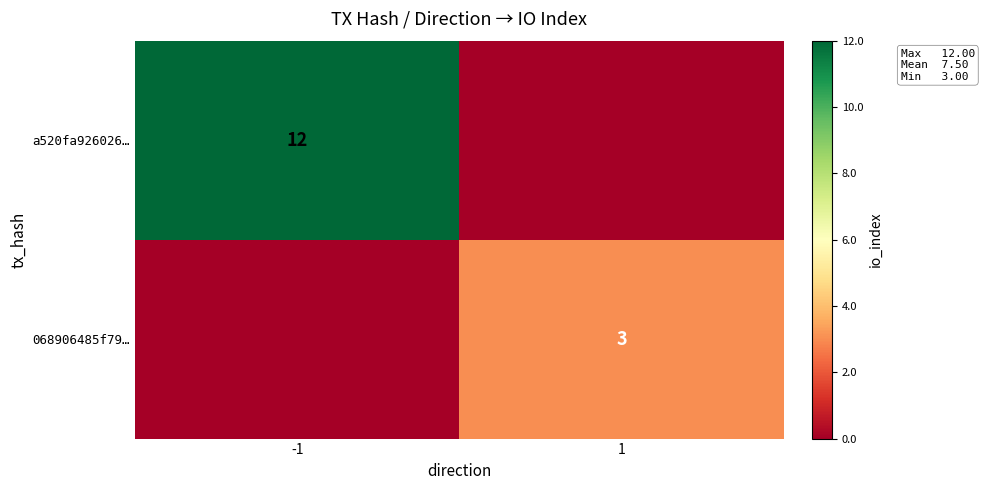

The value of a520fa926026… at -1 is 7. True or false?

False